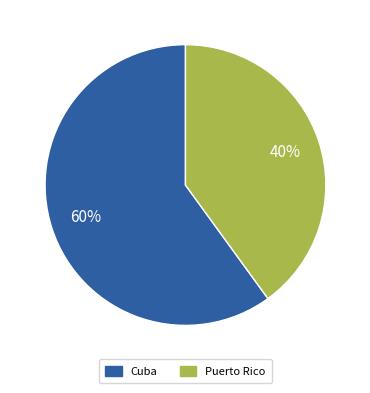

True or false: Cuba accounts for 75% of the total.

False